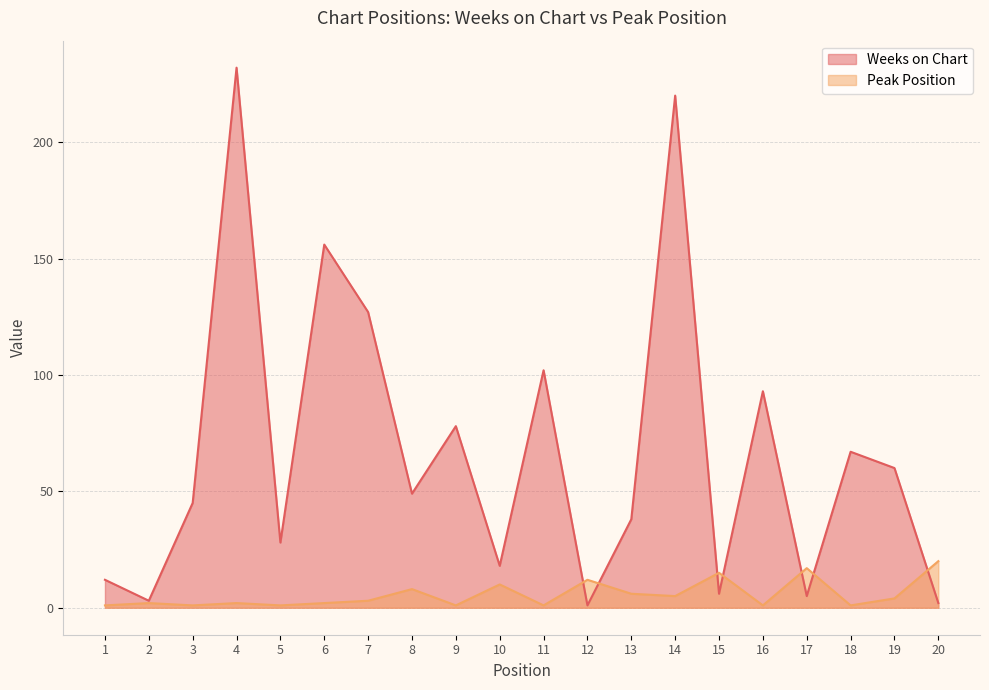

At which category is the sum across all series the highest?

4